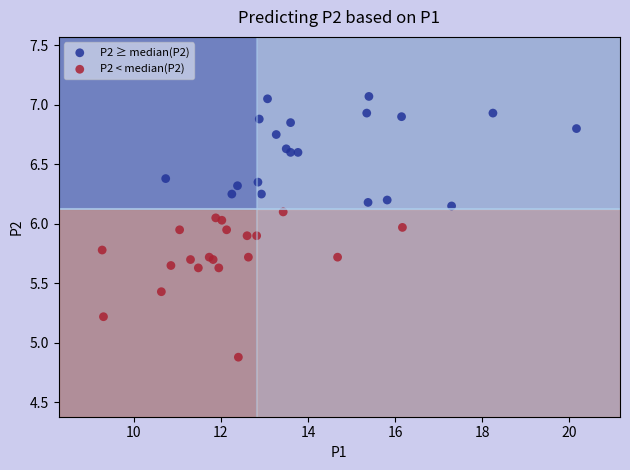

Which series reaches the maximum Y coordinate?

P2 ≥ median(P2)